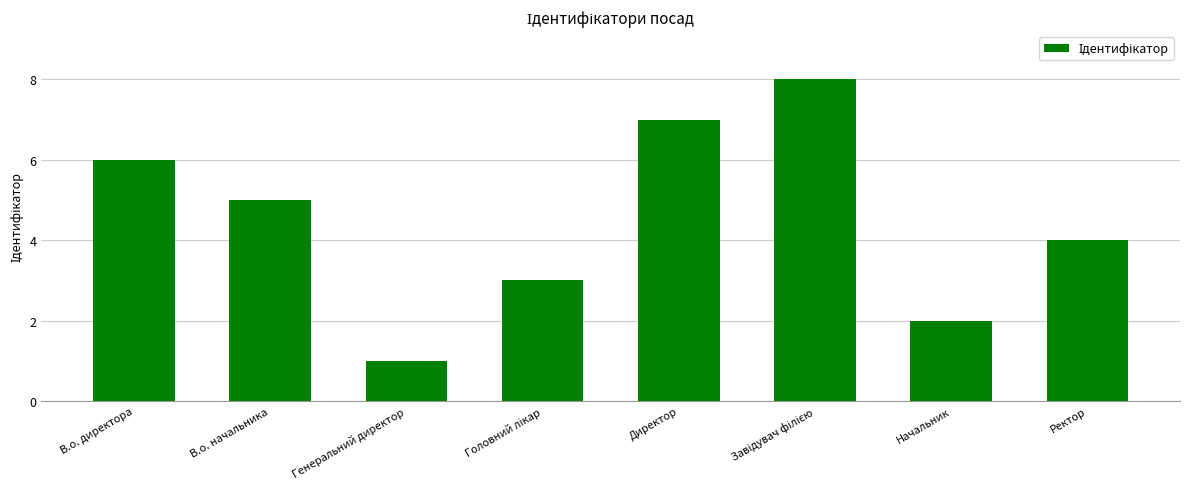

What position from the right is В.о. директора?

8